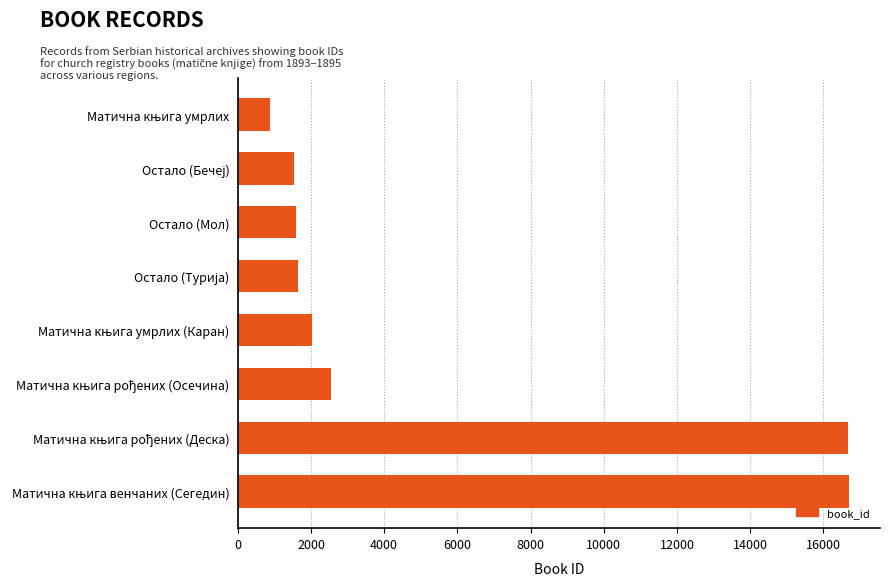

What is the value of the 5th bar from the top?

2038